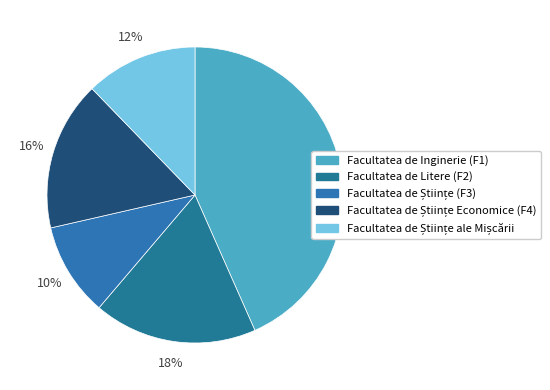

What is the change in value from Facultatea de Inginerie (F1) to Facultatea de Științe Economice (F4)?

-530